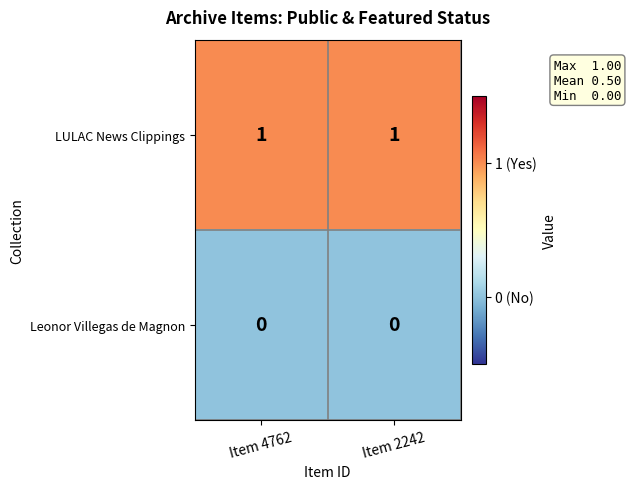

List the series in order of their overall mean, highest first.

LULAC News Clippings, Leonor Villegas de Magnon